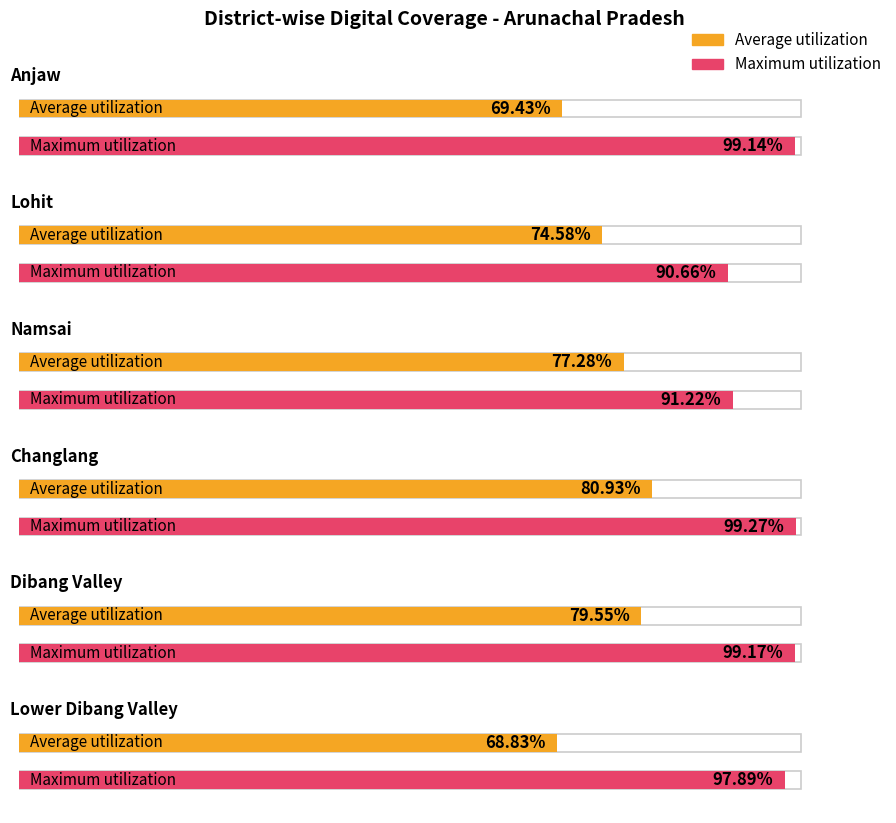

True or false: Maximum utilization has a value of 97.9 at Lower Dibang Valley.

True